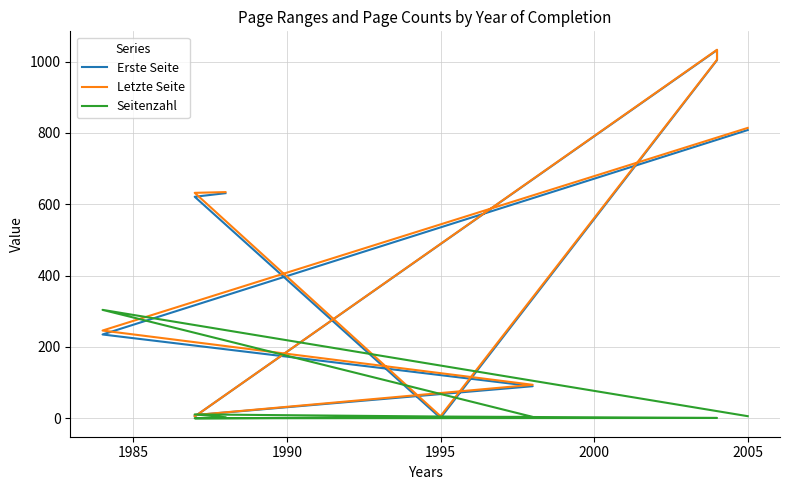

At 1995, list the series in order from largest to smallest.

Letzte Seite, Seitenzahl, Erste Seite